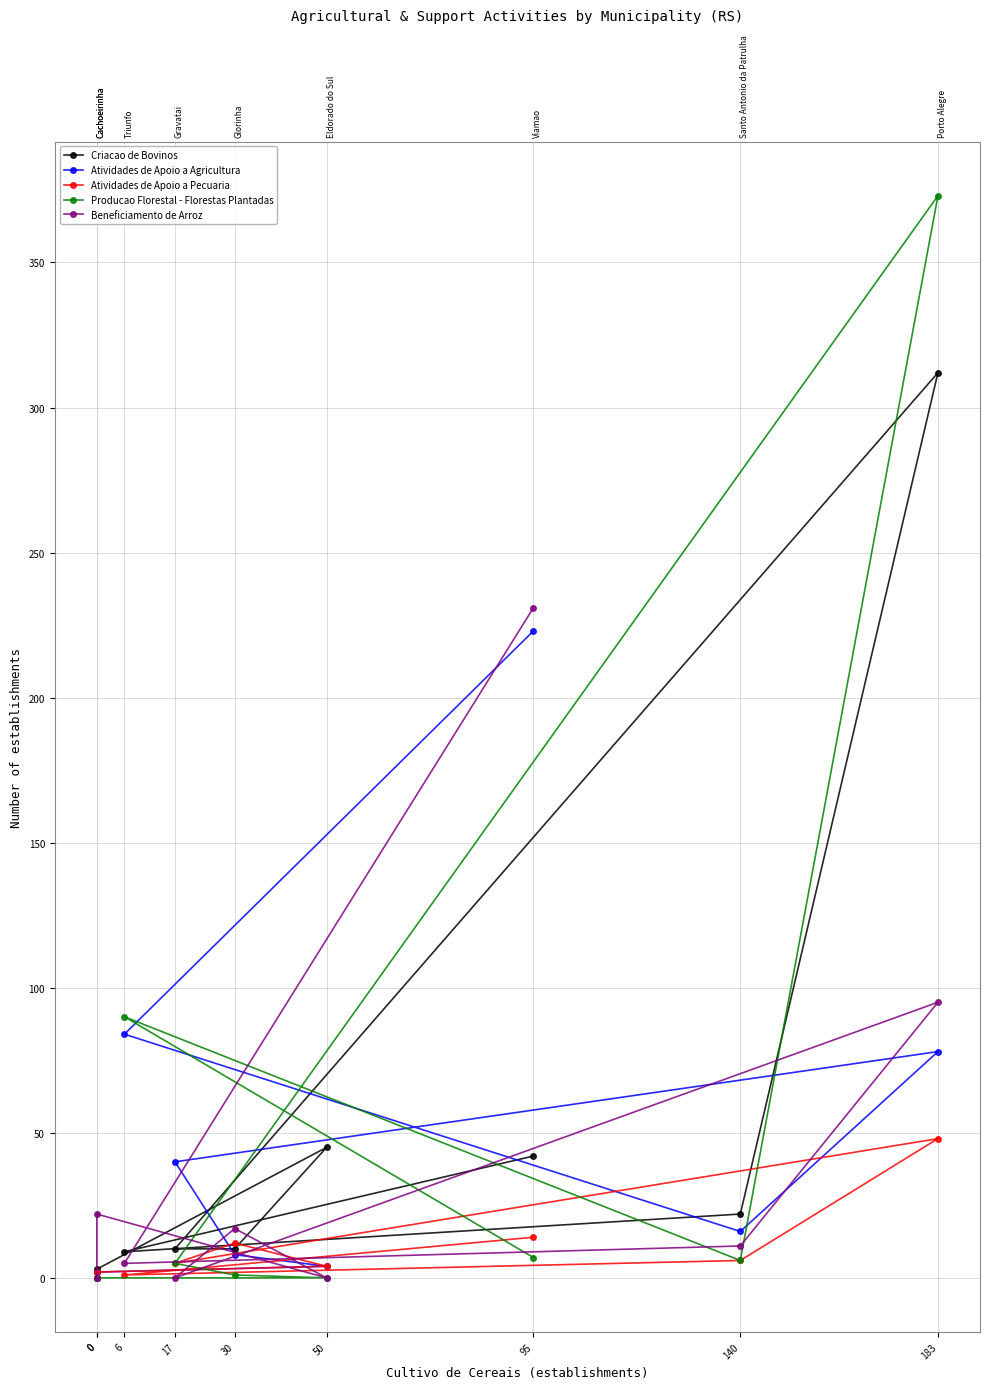

Which series has the largest total across all categories?

Producao Florestal - Florestas Plantadas